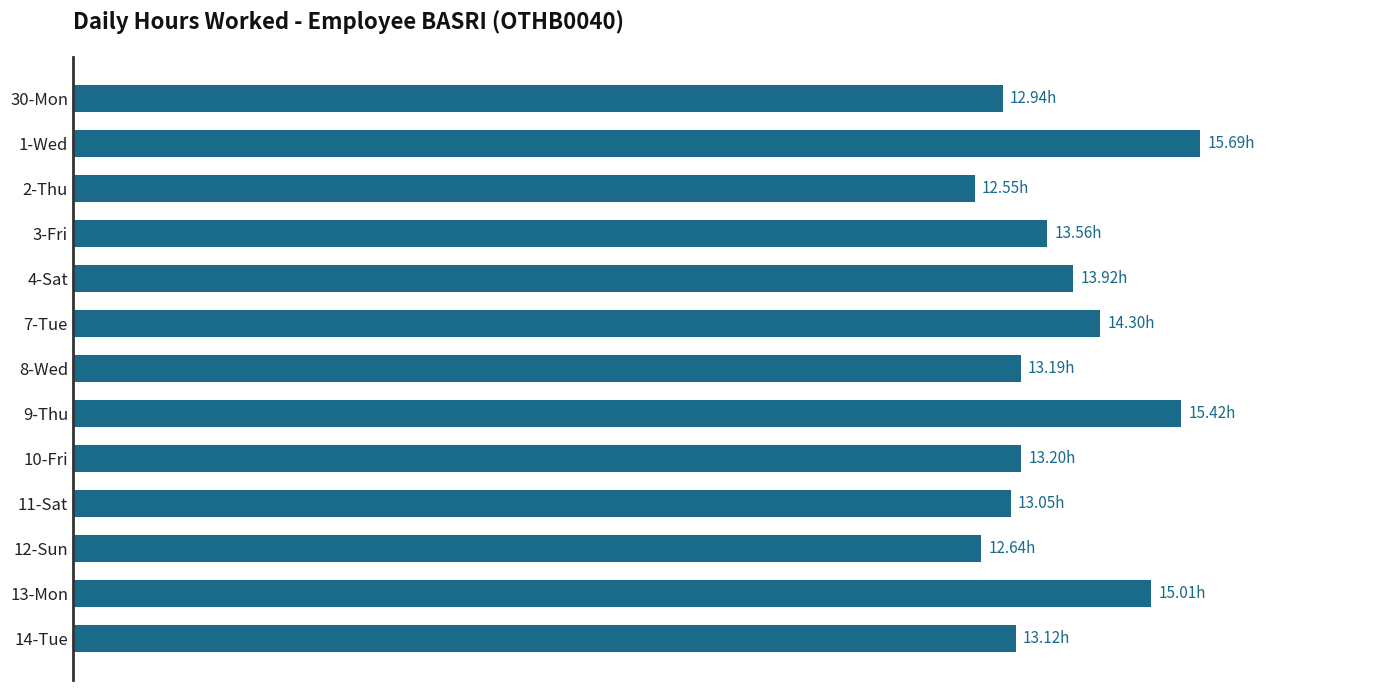

Does the chart contain any negative values?

No